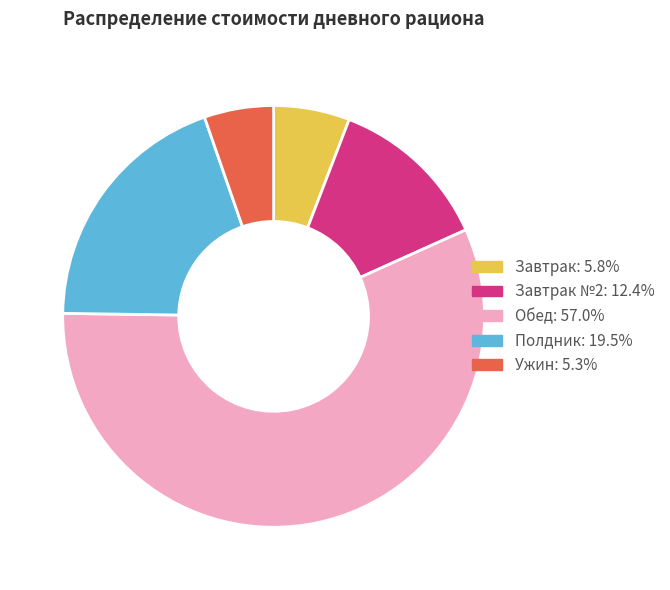

Is there any slice that represents more than half of the pie?

Yes